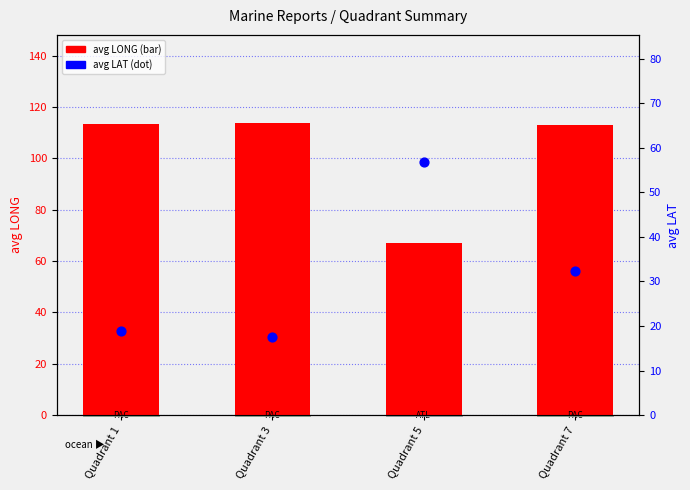

Which series reaches the maximum Y coordinate?

avg LONG